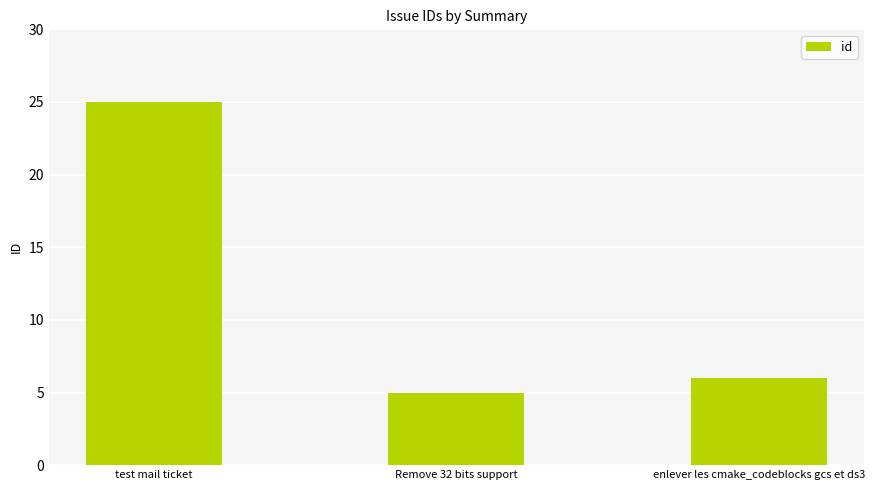

At which label does the data first exceed 6?

test mail ticket